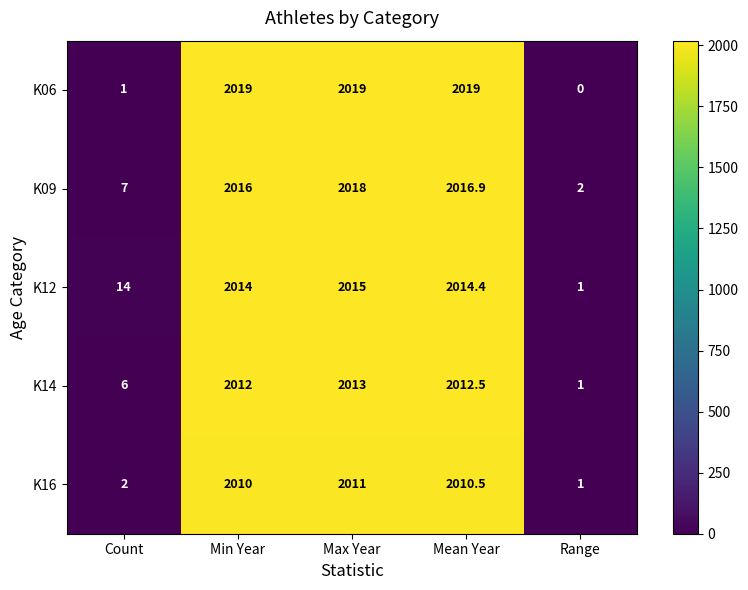

Which series has the largest total across all categories?

Κ09